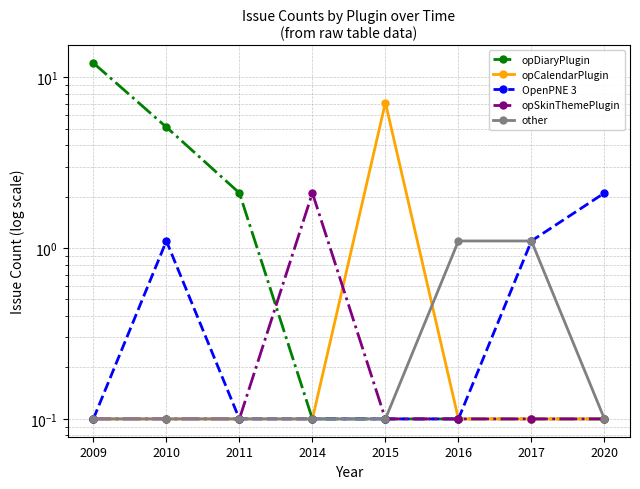

List the series in order of their peak value, highest first.

opDiaryPlugin, opCalendarPlugin, OpenPNE 3, opSkinThemePlugin, other